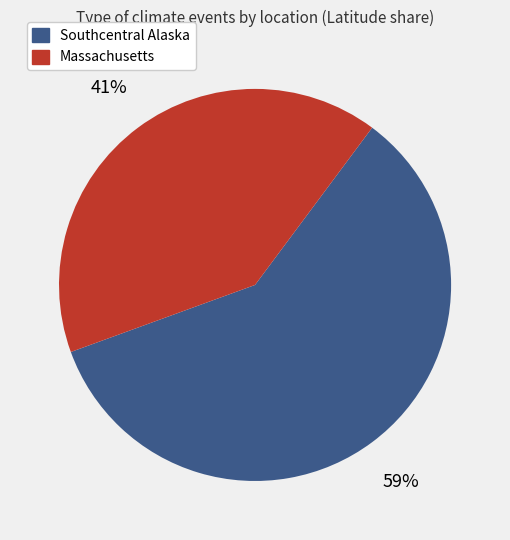

Is the sum of Southcentral Alaska and Massachusetts greater than half?

Yes